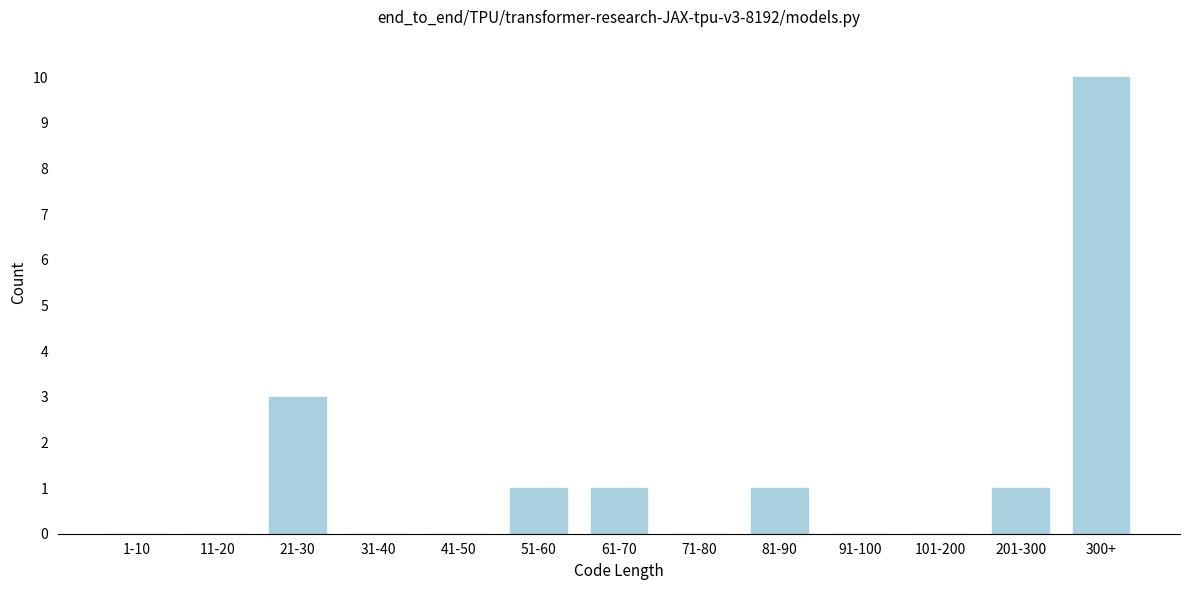

Reading left to right, what are all the values shown in this chart?

1-10=0	11-20=0	21-30=3	31-40=0	41-50=0	51-60=1	61-70=1	71-80=0	81-90=1	91-100=0	101-200=0	201-300=1	300+=10